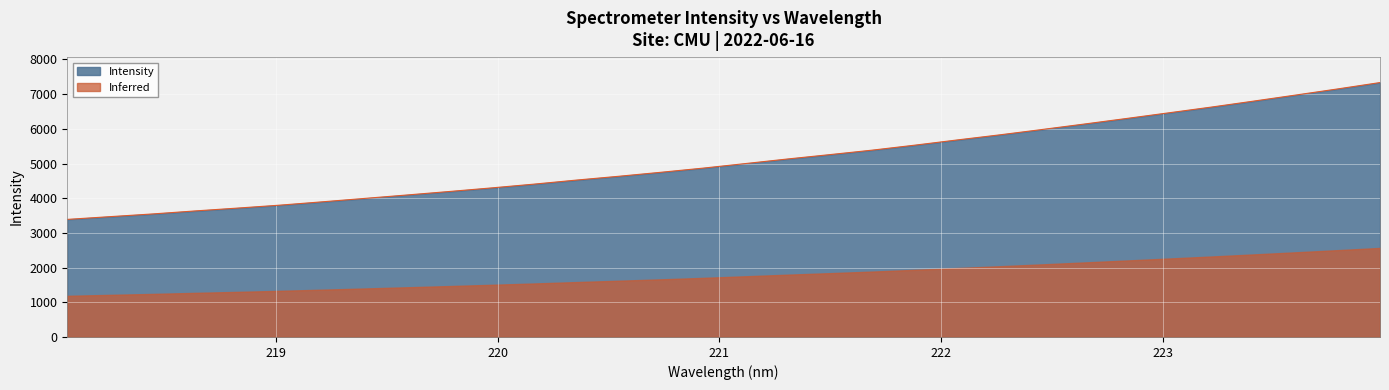

Rank the series by their maximum value, from highest to lowest.

Intensity, Inferred